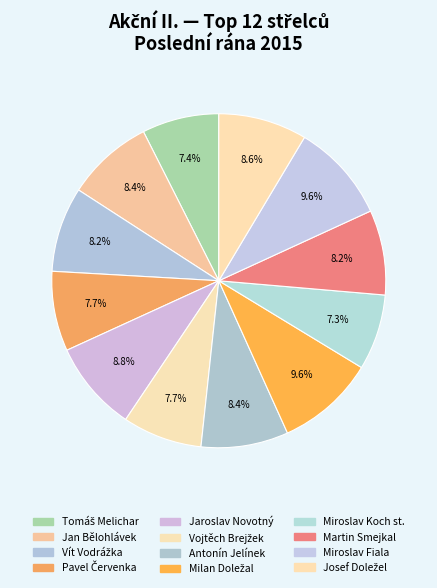

How many slices are in this pie chart?

12